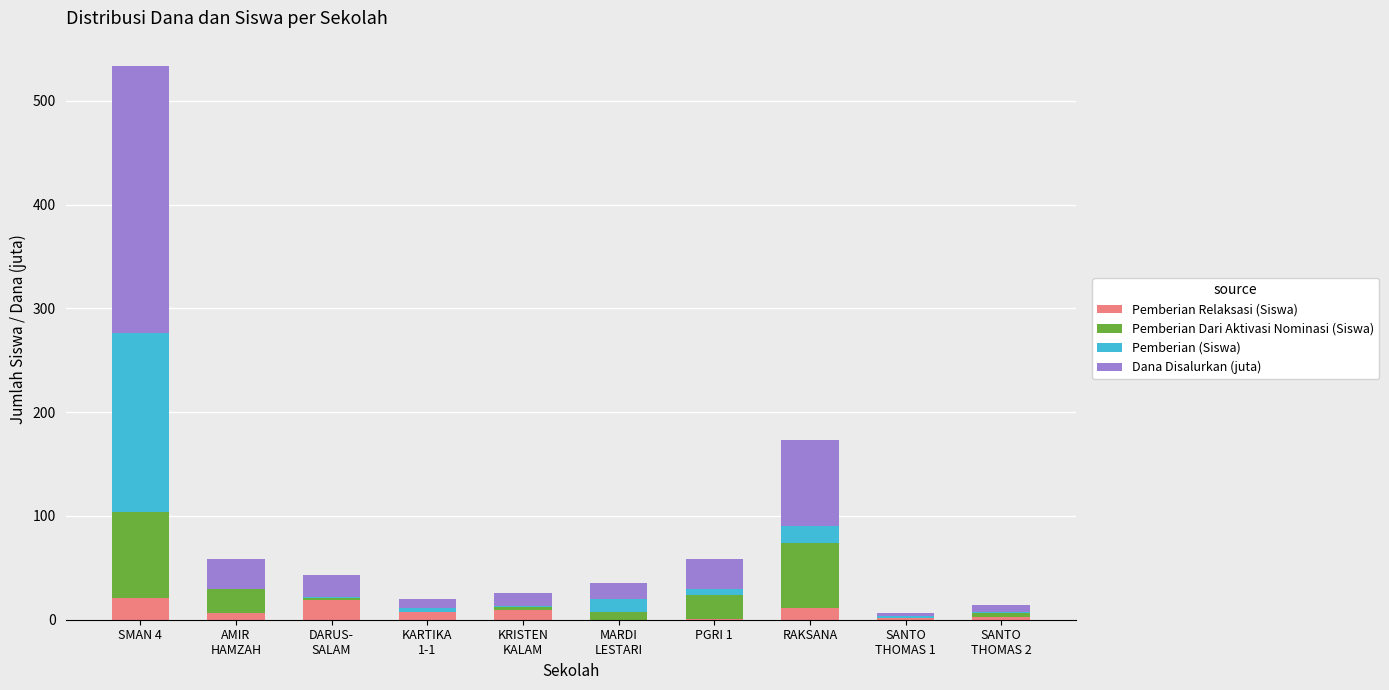

What is the sum of all Pemberian Relaksasi (Siswa) values?

79.0